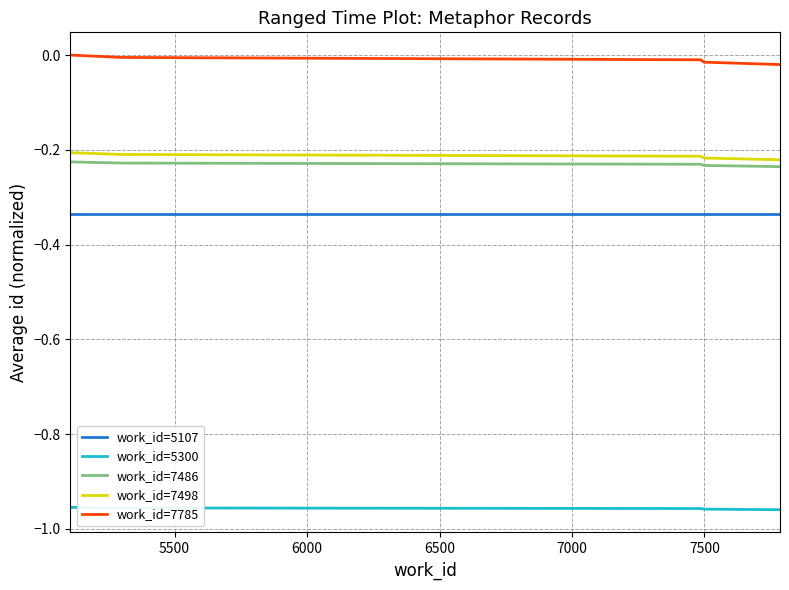

Which series has the largest total across all categories?

work_id=7785